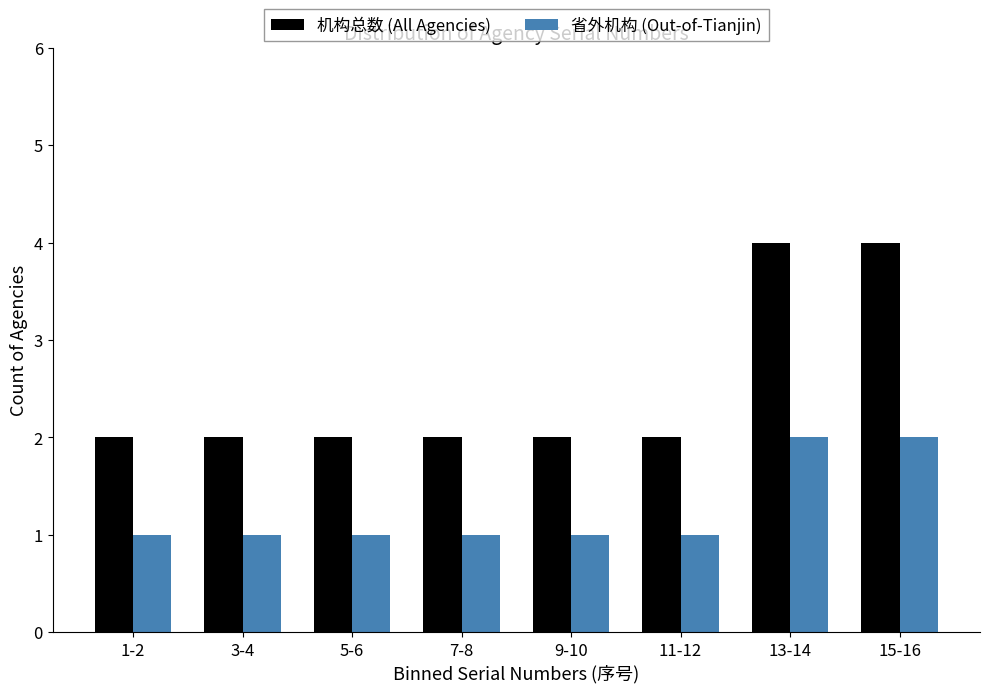

Reading left to right, extract all data points from this chart.

机构总数 (All Agencies): 1-2=2	3-4=2	5-6=2	7-8=2	9-10=2	11-12=2	13-14=4	15-16=4
省外机构 (Out-of-Tianjin): 1-2=1	3-4=1	5-6=1	7-8=1	9-10=1	11-12=1	13-14=2	15-16=2